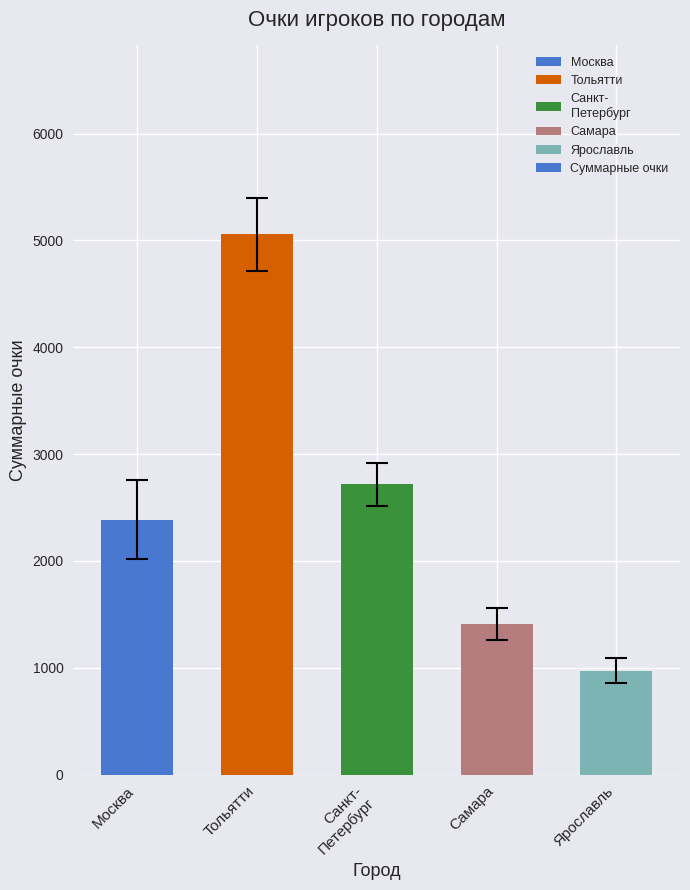

The value at Тольятти is 7076. True or false?

False